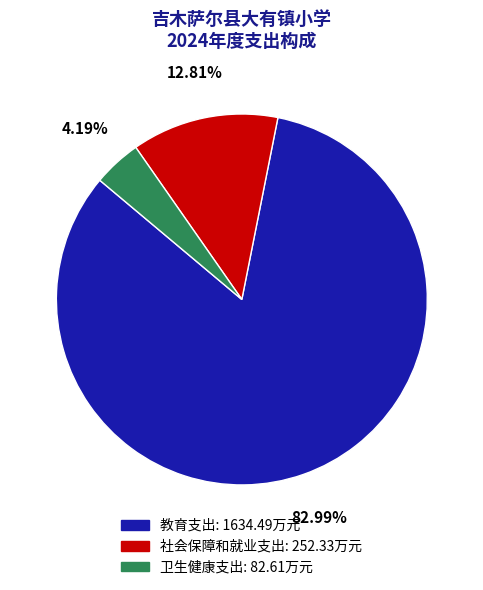

Which has a higher value, 社会保障和就业支出 or 教育支出?

教育支出